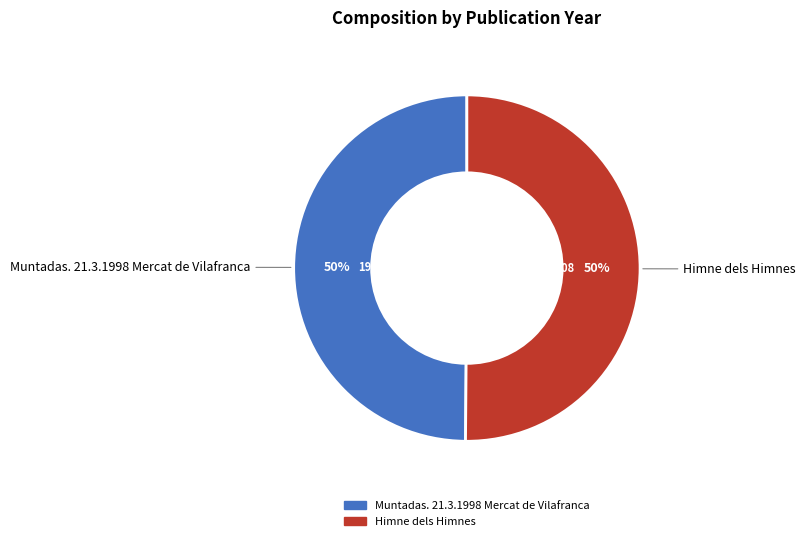

What percentage is the Muntadas. 21.3.1998 Mercat de Vilafranca slice, to the nearest percent?

50%